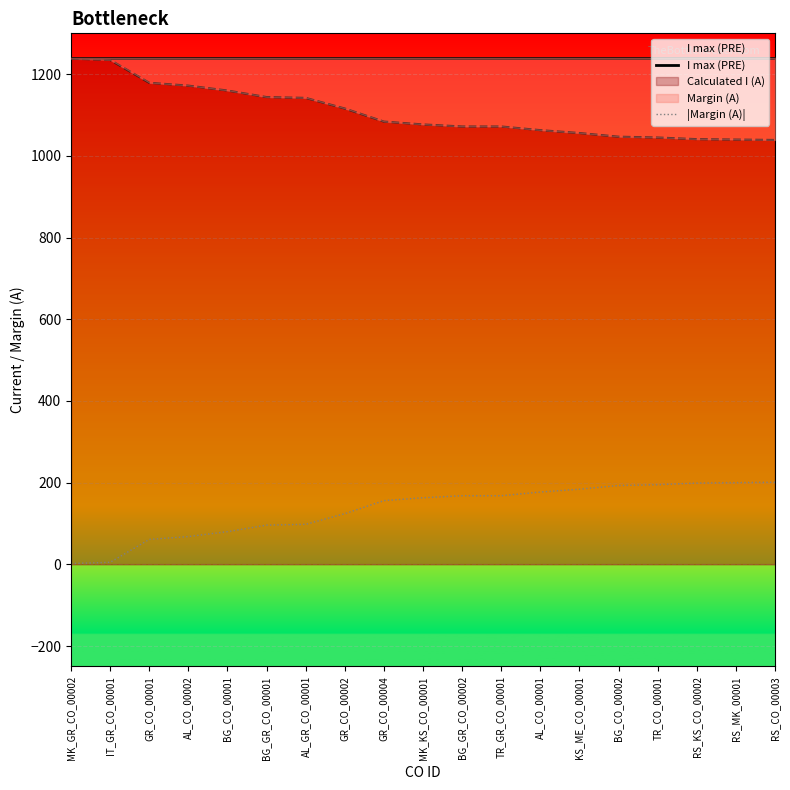

What is the difference between the highest and lowest values at RS_KS_CO_00002?

1041